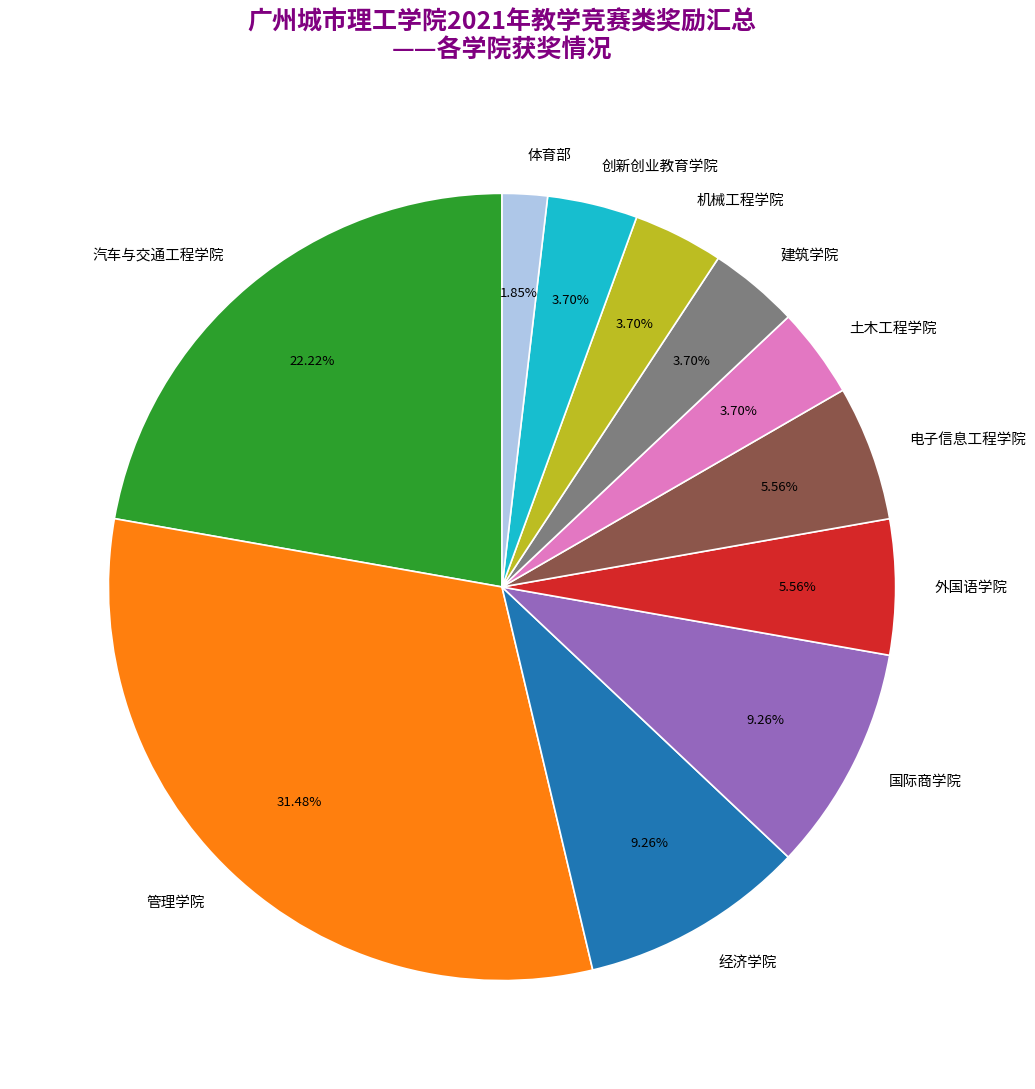

Which category has the biggest portion of the pie?

管理学院